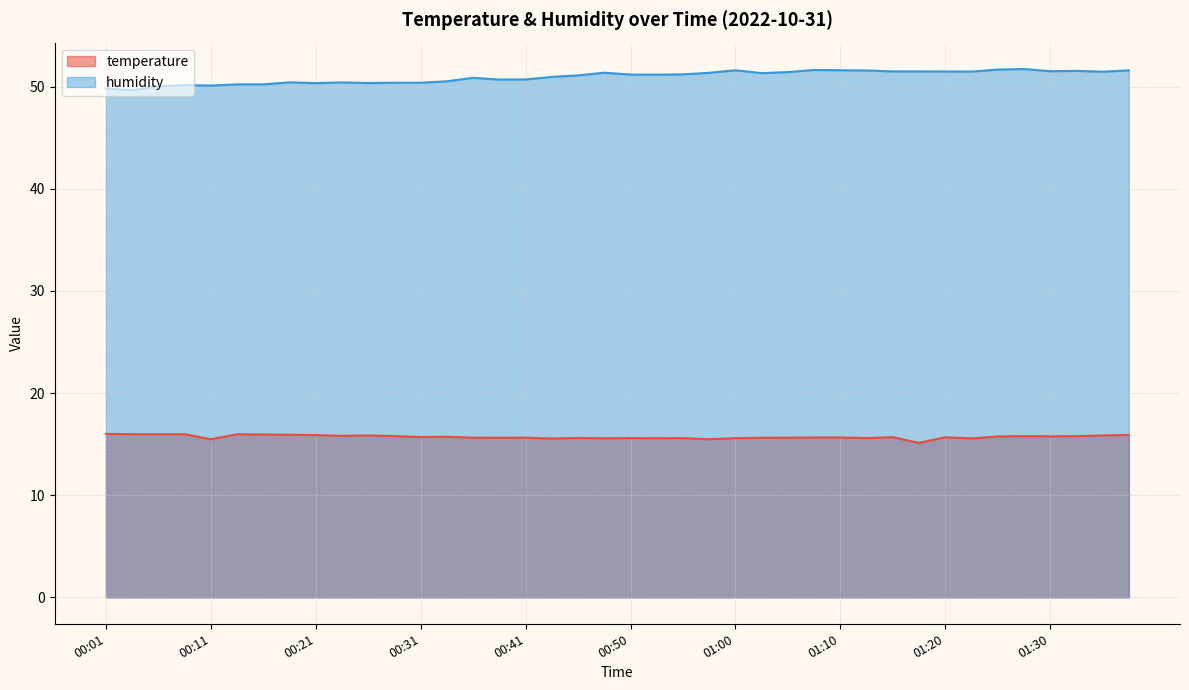

Which has a higher value, 01:35 or 01:03?

01:35